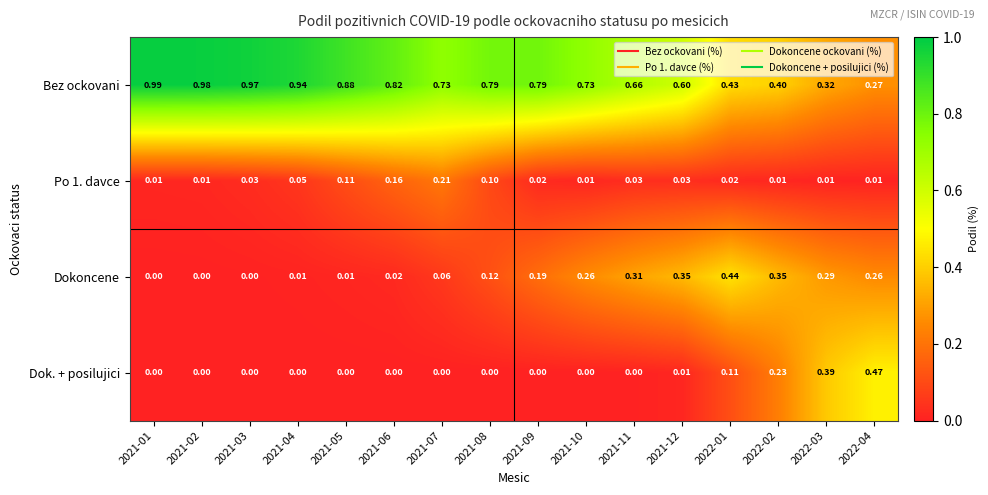

Count the number of data series in this chart.

4